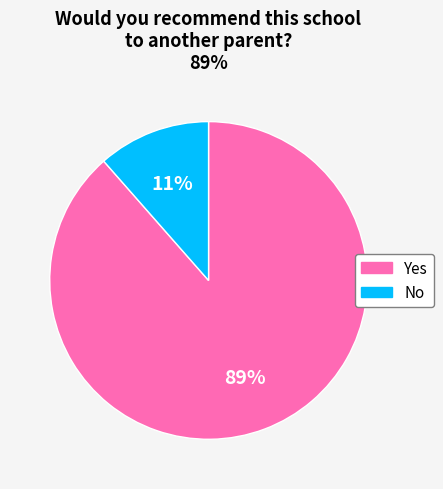

Does No represent more than half of the total?

No